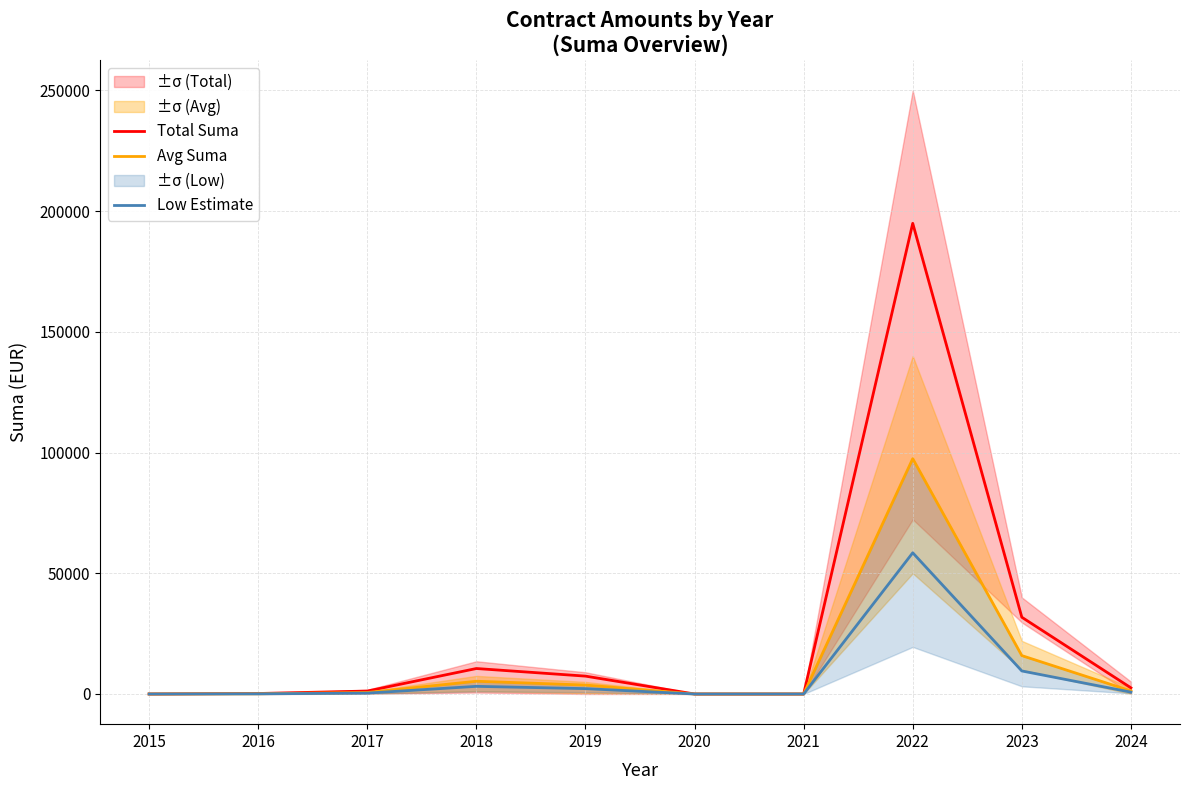

Reading right to left, transcribe all the data shown in this chart.

Total Suma: 2024=2552.0	2023=31789.0	2022=194946.8	2021=0.0	2020=0.0	2019=7400.0	2018=10550.0	2017=1218.1	2016=200.0	2015=0.0
Avg Suma: 2024=1276.0	2023=15894.5	2022=97473.4	2021=0.0	2020=0.0	2019=3700.0	2018=5275.0	2017=609.0	2016=100.0	2015=0.0
Low Estimate: 2024=765.6	2023=9536.7	2022=58484.0	2021=0.0	2020=0.0	2019=2220.0	2018=3165.0	2017=365.4	2016=60.0	2015=0.0